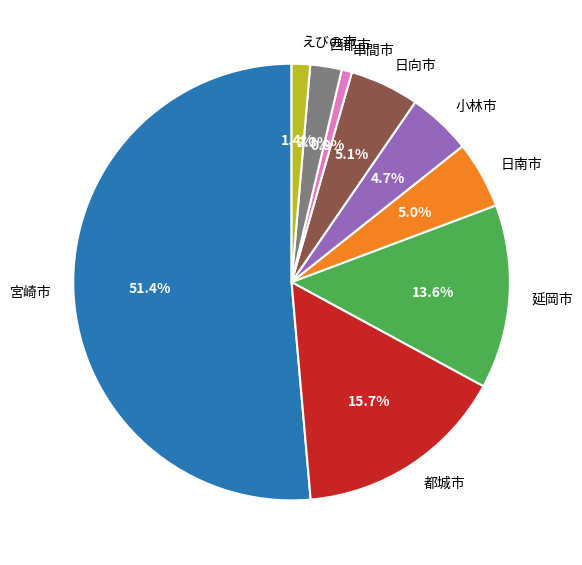

Which category accounts for the majority?

宮崎市